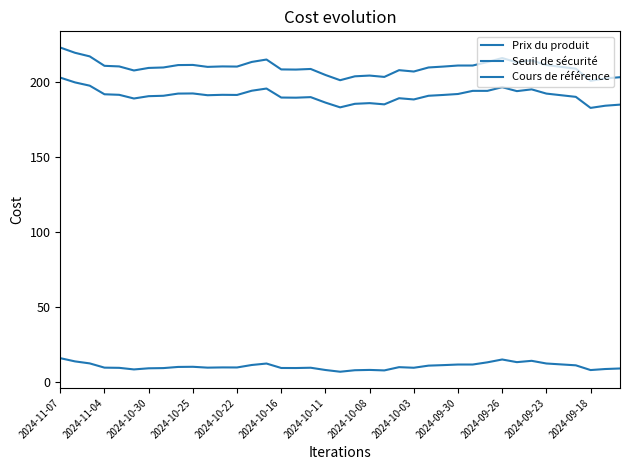

How many lines are shown in the chart?

3